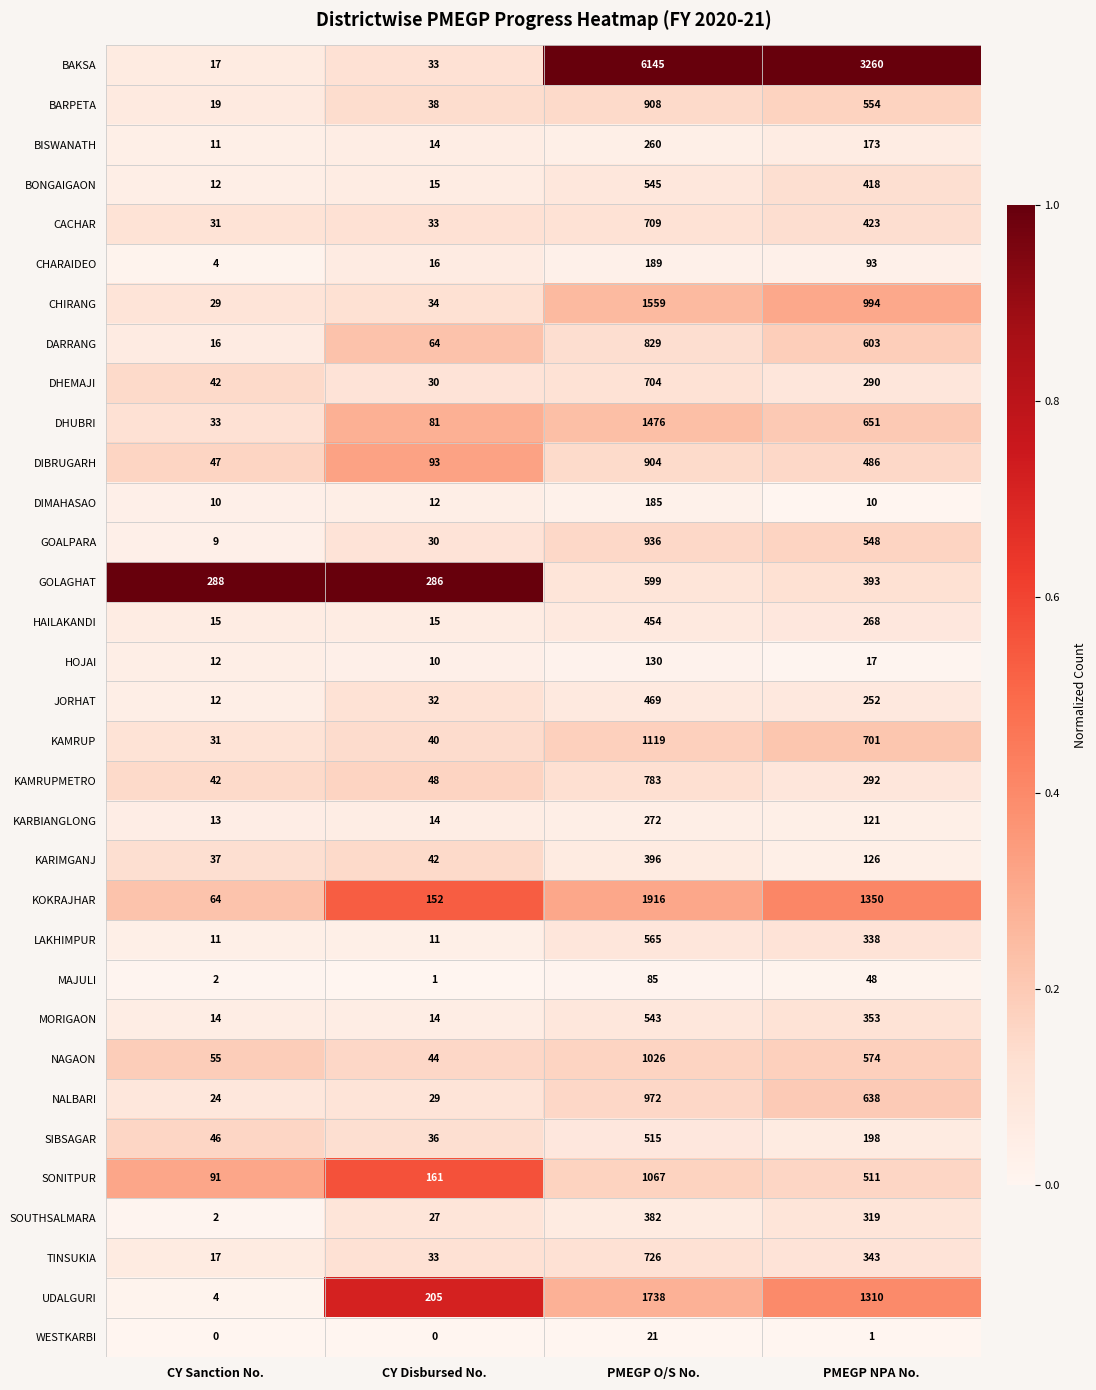

Rank the series by their maximum value, from lowest to highest.

WESTKARBI, MAJULI, HOJAI, DIMAHASAO, CHARAIDEO, BISWANATH, KARBIANGLONG, SOUTHSALMARA, KARIMGANJ, HAILAKANDI, JORHAT, SIBSAGAR, MORIGAON, BONGAIGAON, LAKHIMPUR, GOLAGHAT, DHEMAJI, CACHAR, TINSUKIA, KAMRUPMETRO, DARRANG, DIBRUGARH, BARPETA, GOALPARA, NALBARI, NAGAON, SONITPUR, KAMRUP, DHUBRI, CHIRANG, UDALGURI, KOKRAJHAR, BAKSA